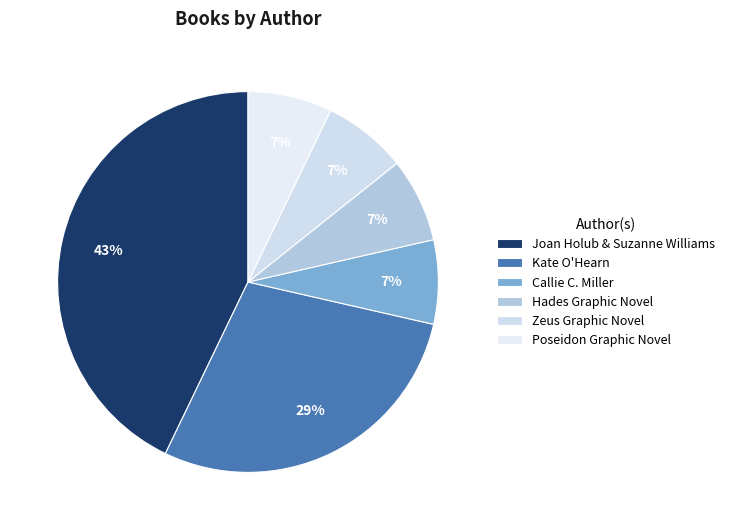

The Hades Graphic Novel slice represents 7% of the pie. True or false?

True